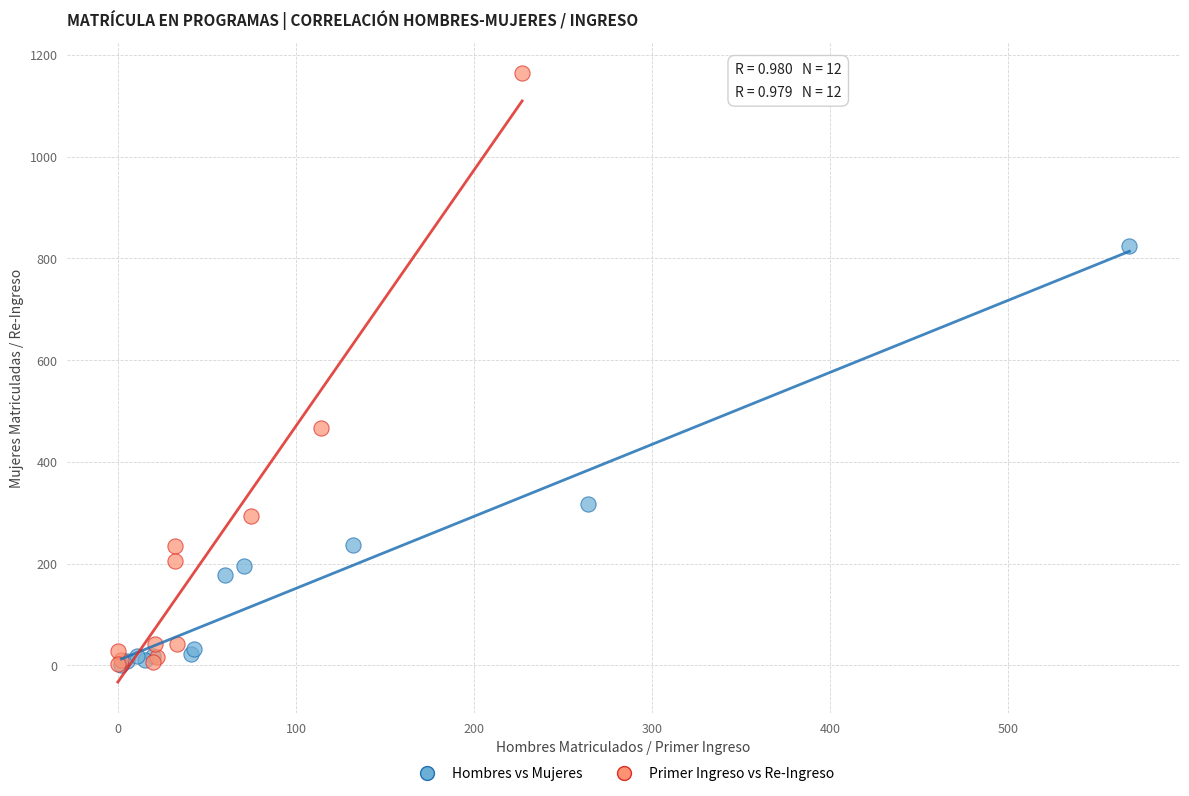

Which series has the widest spread of Y values?

Primer Ingreso vs Re-Ingreso